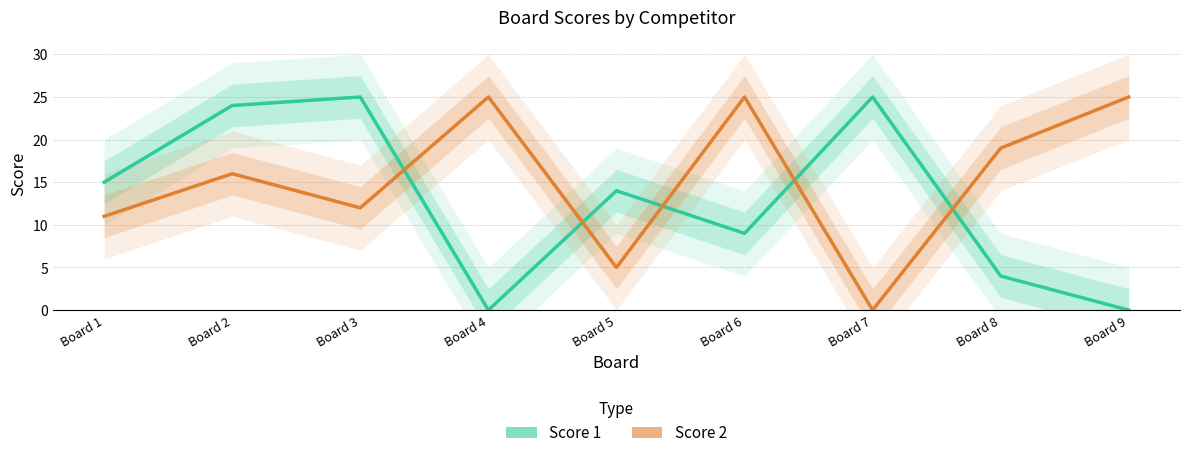

At how many categories does at least one series exceed 5?

9